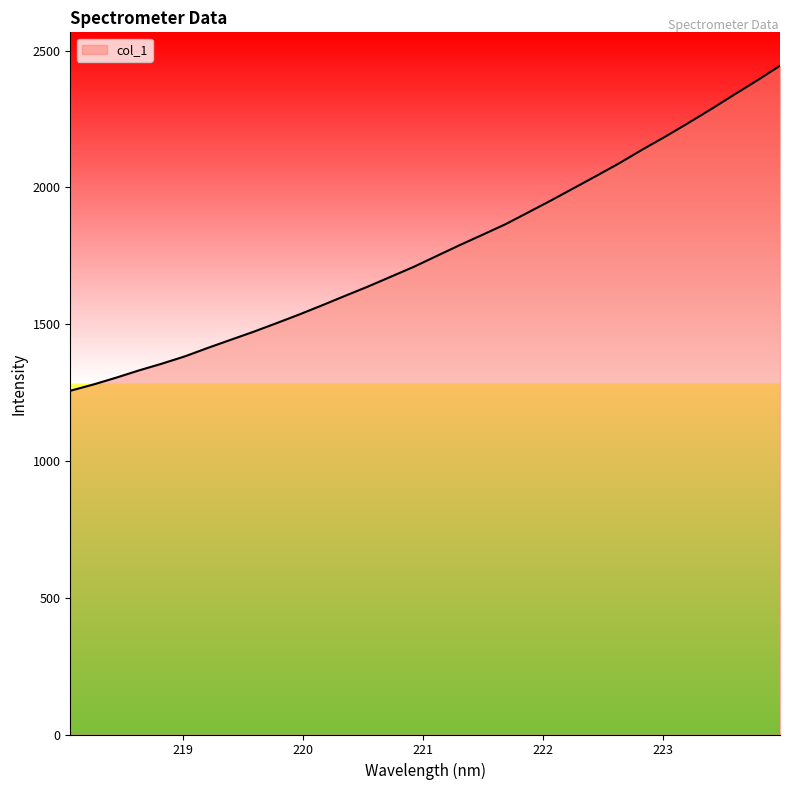

What is the smallest value displayed?

1256.5